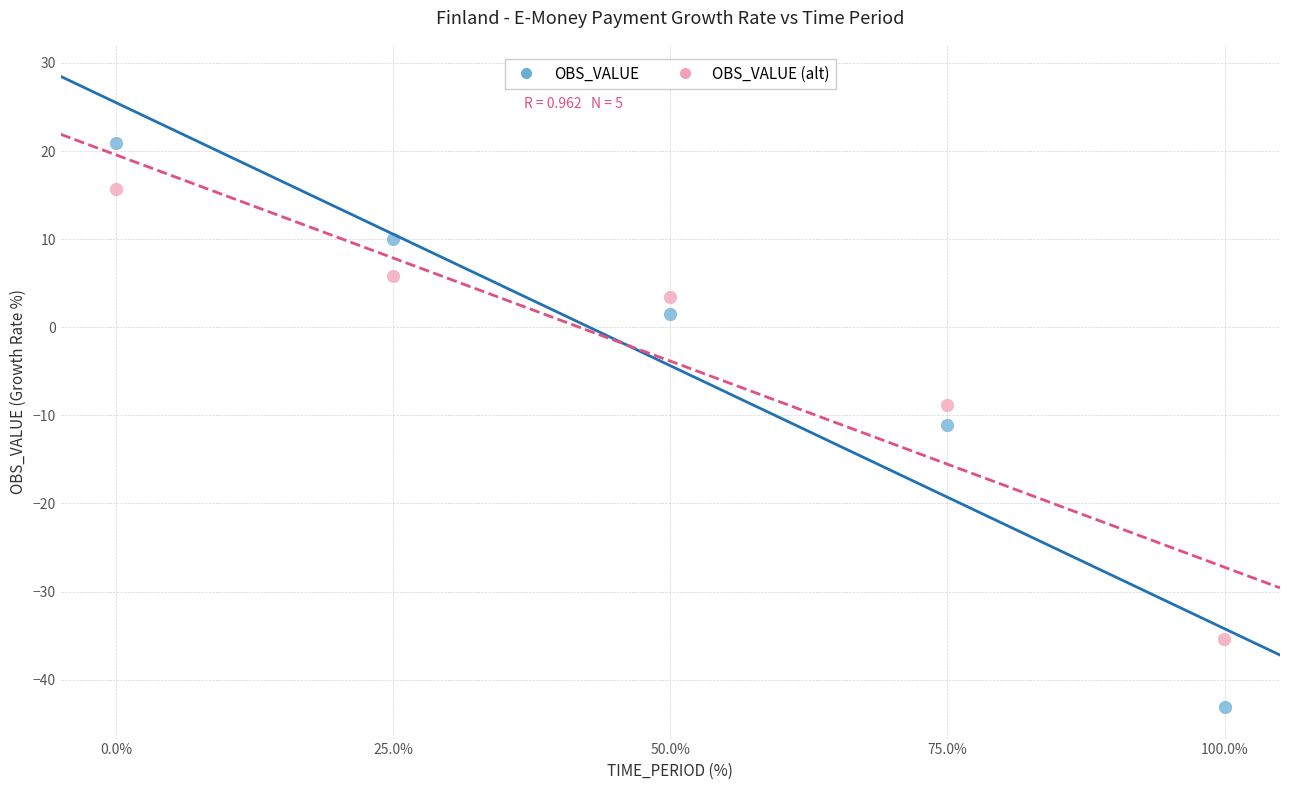

Which series reaches the minimum Y coordinate?

OBS_VALUE